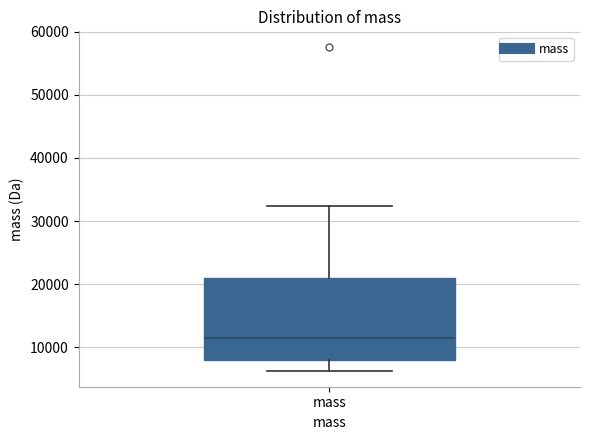

Where does the upper whisker of the box for mass end on the y-axis? The values are not printed on the chart, so give them approximately, as read against the axis.

32000